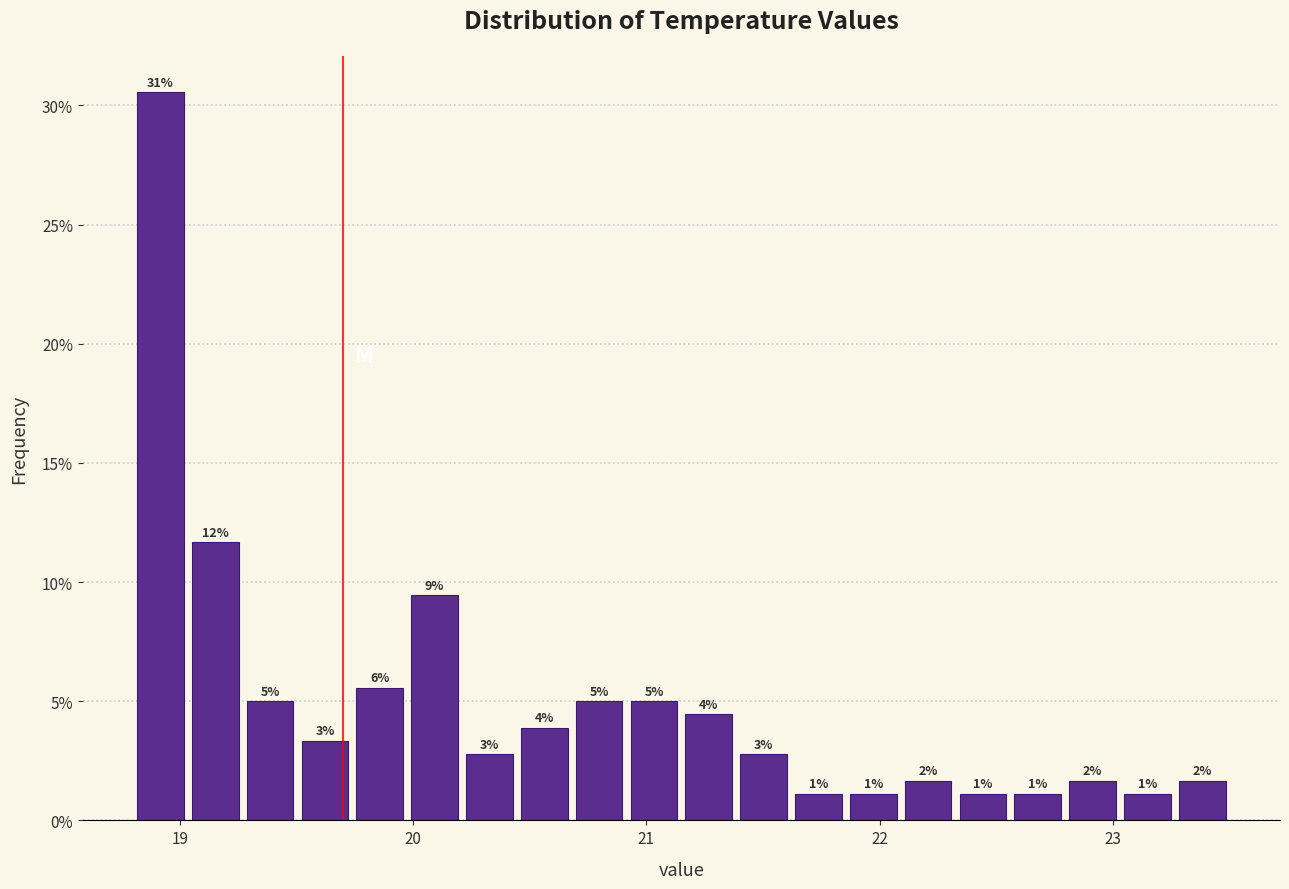

Around what value on the x-axis is the tallest bar? Give the approximate position of its centre, as read against the axis.

18.9